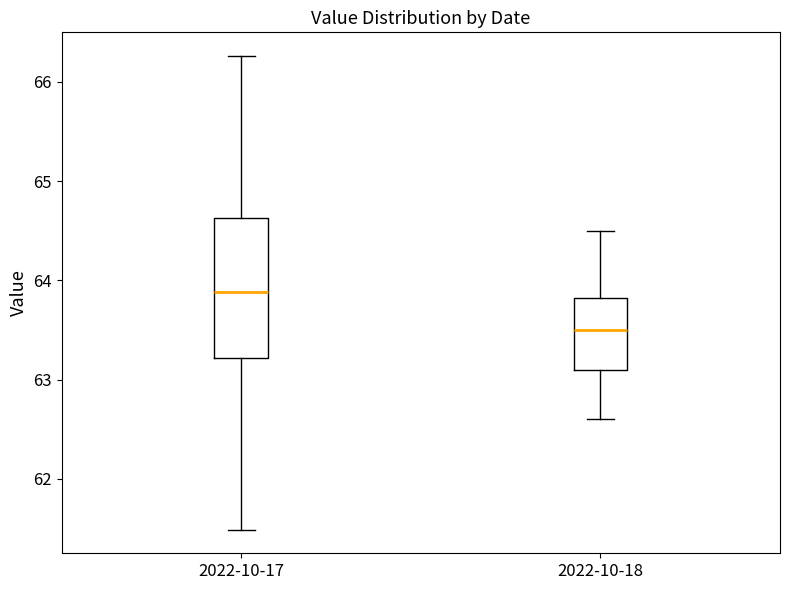

Where is the lower edge of the box for 2022-10-18 on the y-axis? The values are not printed on the chart, so give them approximately, as read against the axis.

63.1